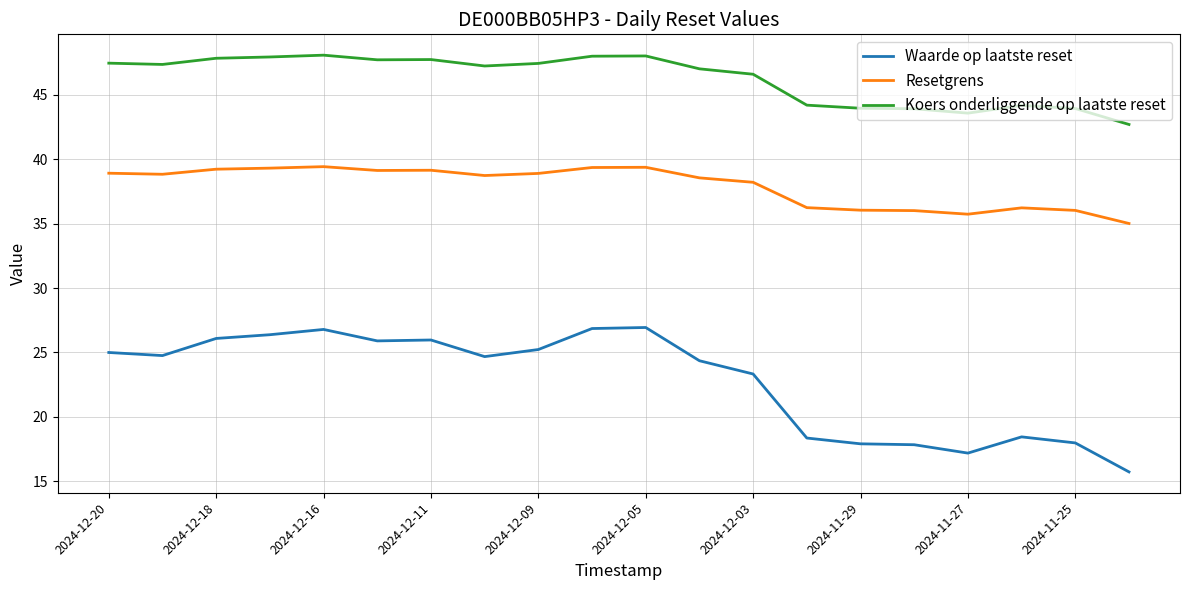

In Resetgrens, how many points are higher than both neighbors (excluding endpoints)?

4